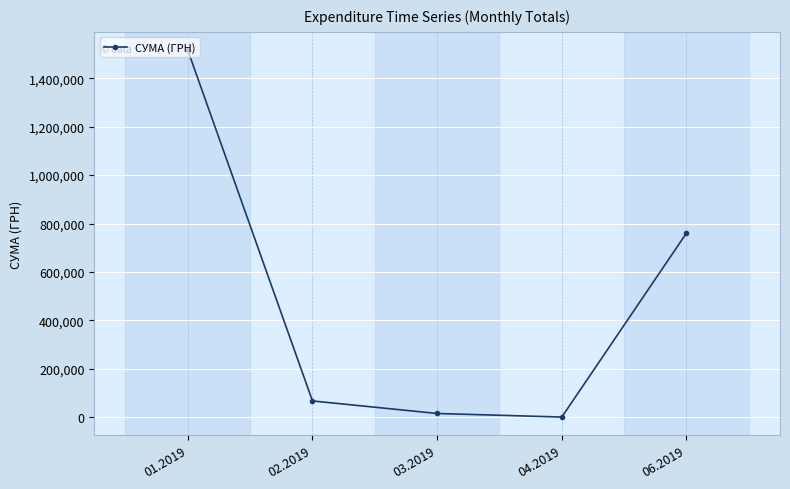

What position from the right is 03.2019?

3